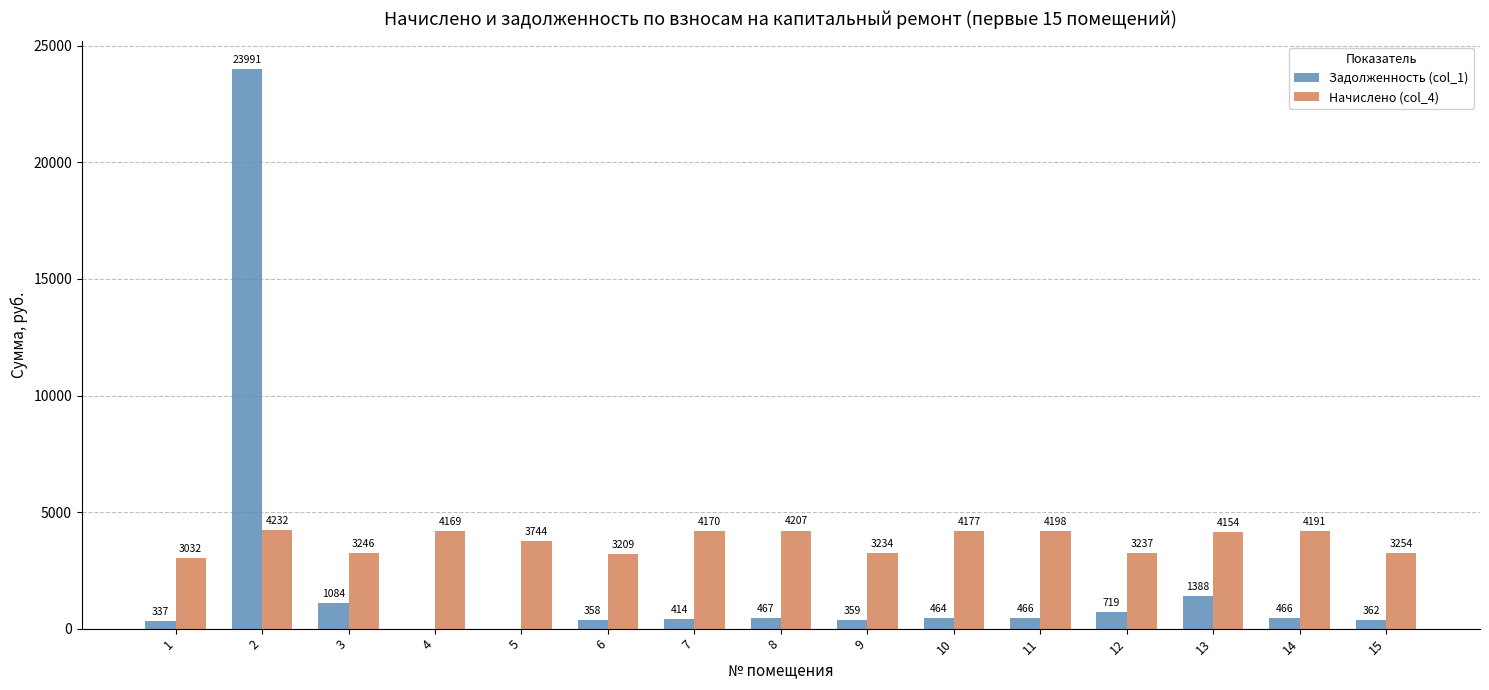

At which label is Начислено (col_4) closest to 3632?

5